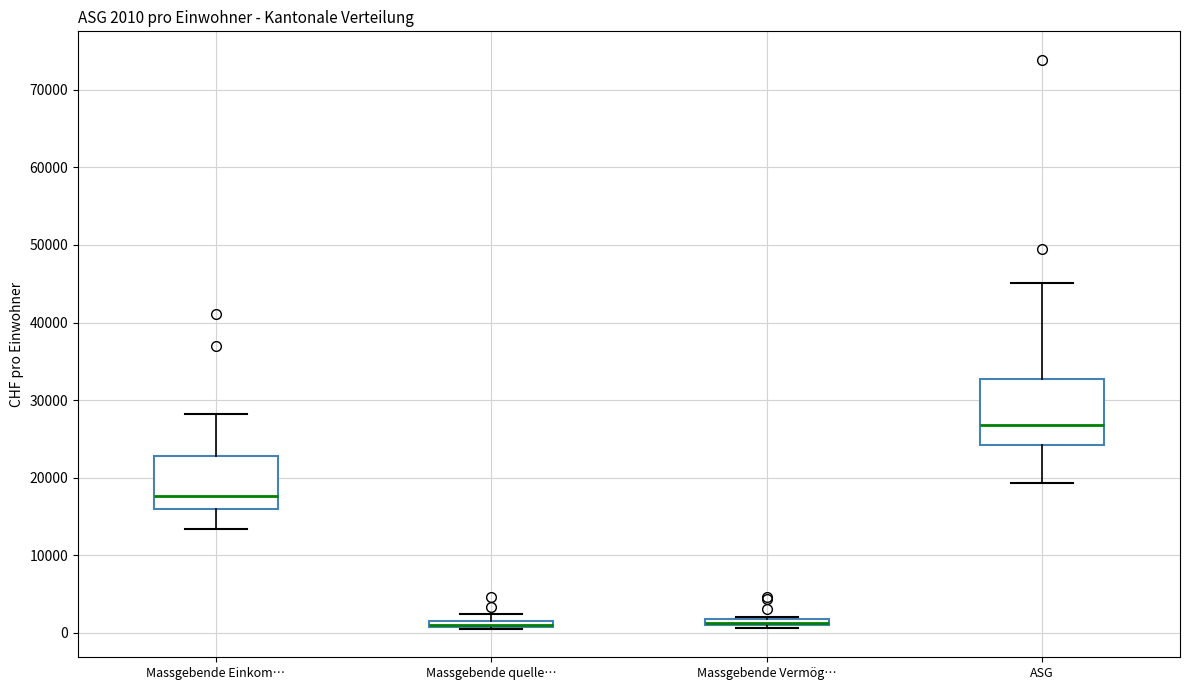

Which box is the tallest, from its lower edge to its upper edge?

ASG